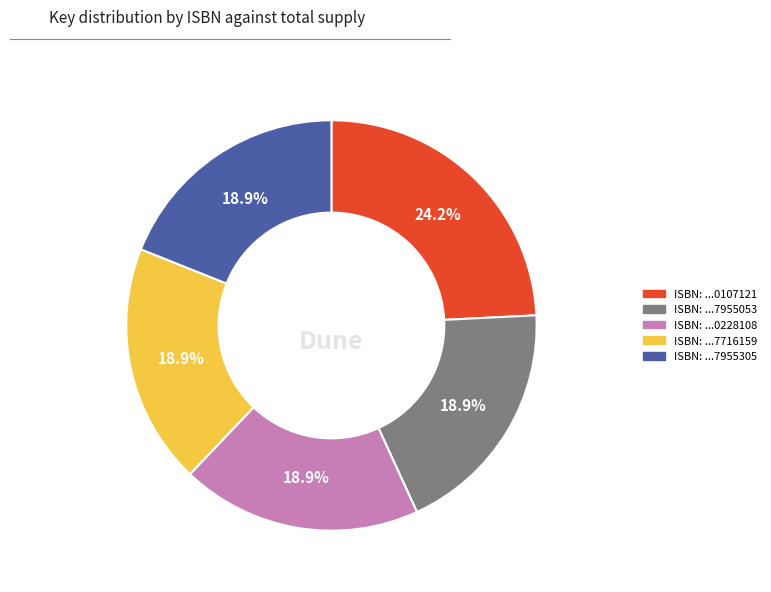

Is there a majority slice in this chart?

No